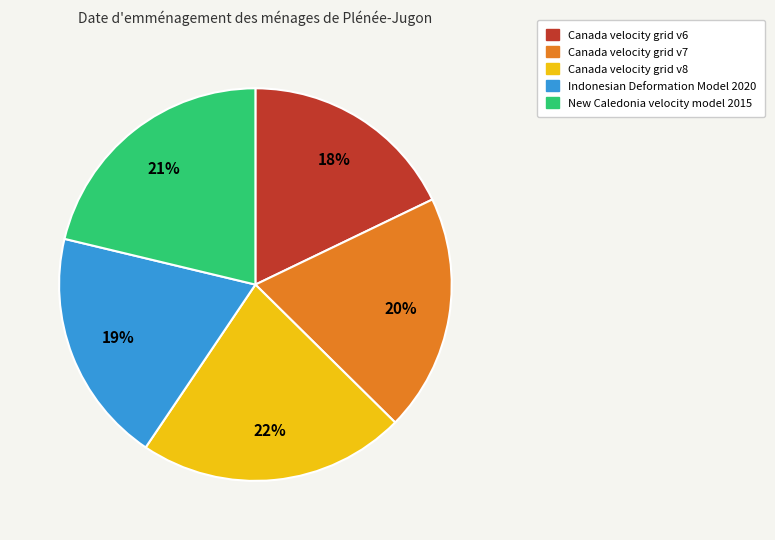

Do New Caledonia velocity model 2015 and Indonesian Deformation Model 2020 together represent more than half of the pie?

No